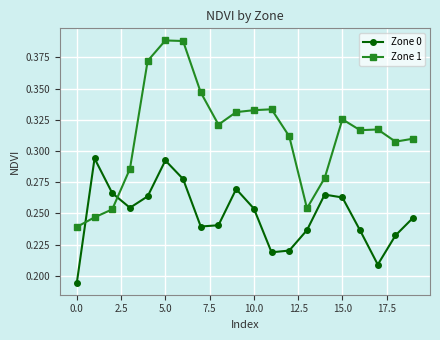

Which series has the largest range (max minus min)?

Zone 1